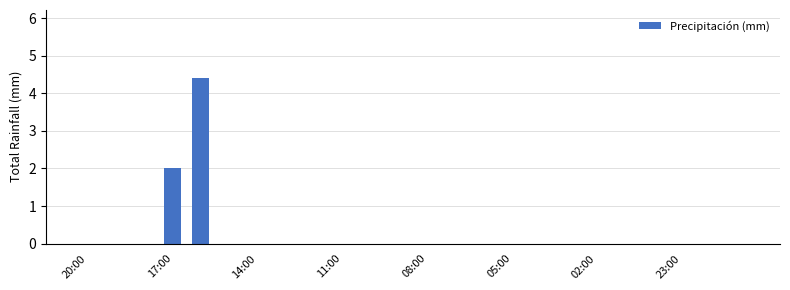

Reading right to left, what are all the values shown in this chart?

0.0	0.0	0.0	0.0	0.0	0.0	0.0	0.0	0.0	0.0	0.0	0.0	0.0	0.0	0.0	0.0	0.0	0.0	0.0	4.4	2.0	0.0	0.0	0.0